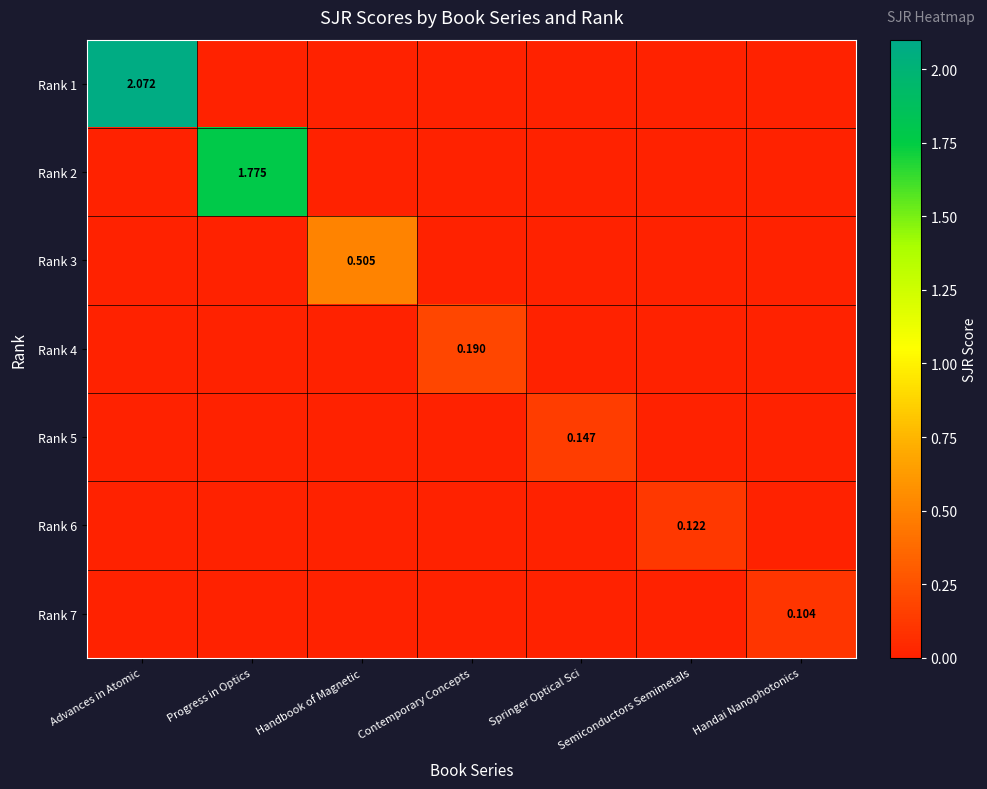

Which has a higher value, Advances in Atomic or Springer Optical Sci?

Advances in Atomic